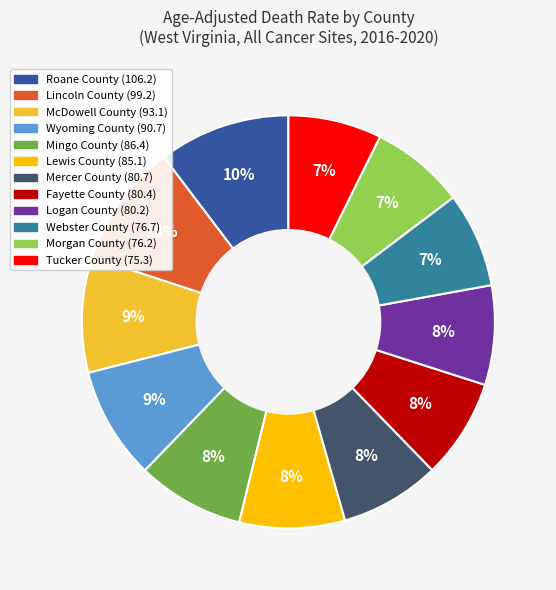

Is it true that Webster County is 19% of the pie?

False